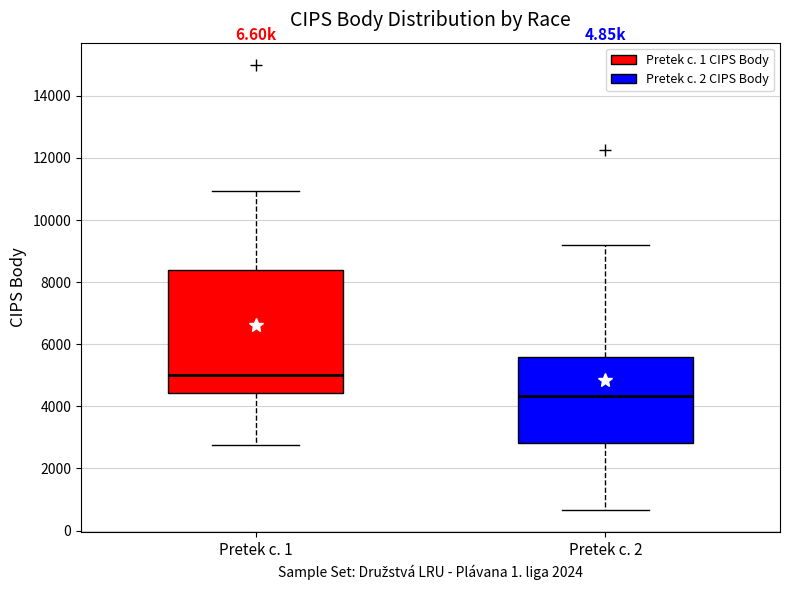

Which box is the tallest, from its lower edge to its upper edge?

Pretek c. 1